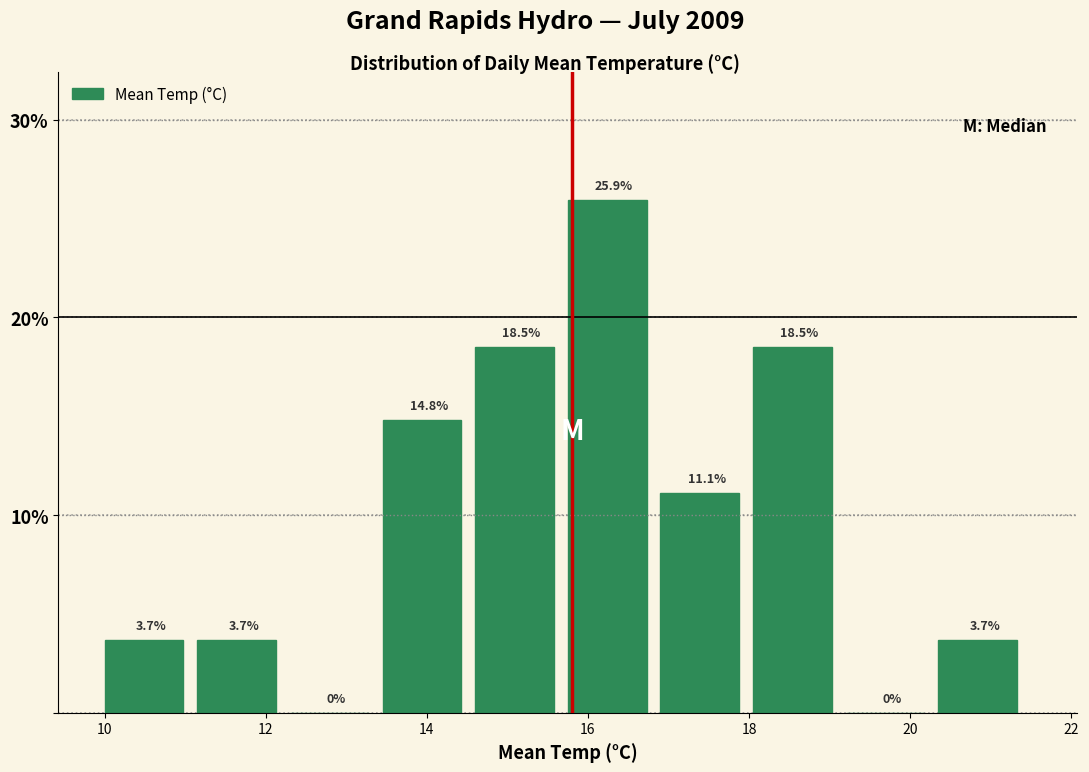

Which range on the x-axis has the tallest bar?

15.75 to 16.90